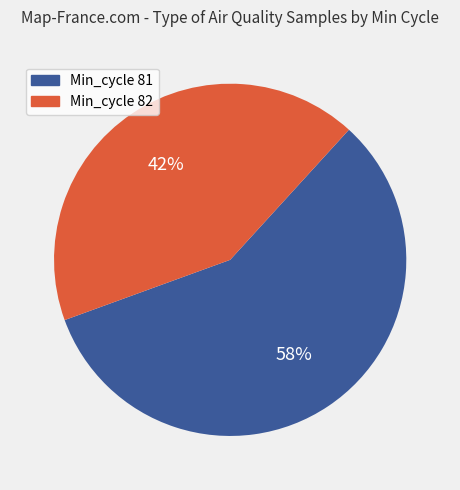

How many slices are in this pie chart?

2